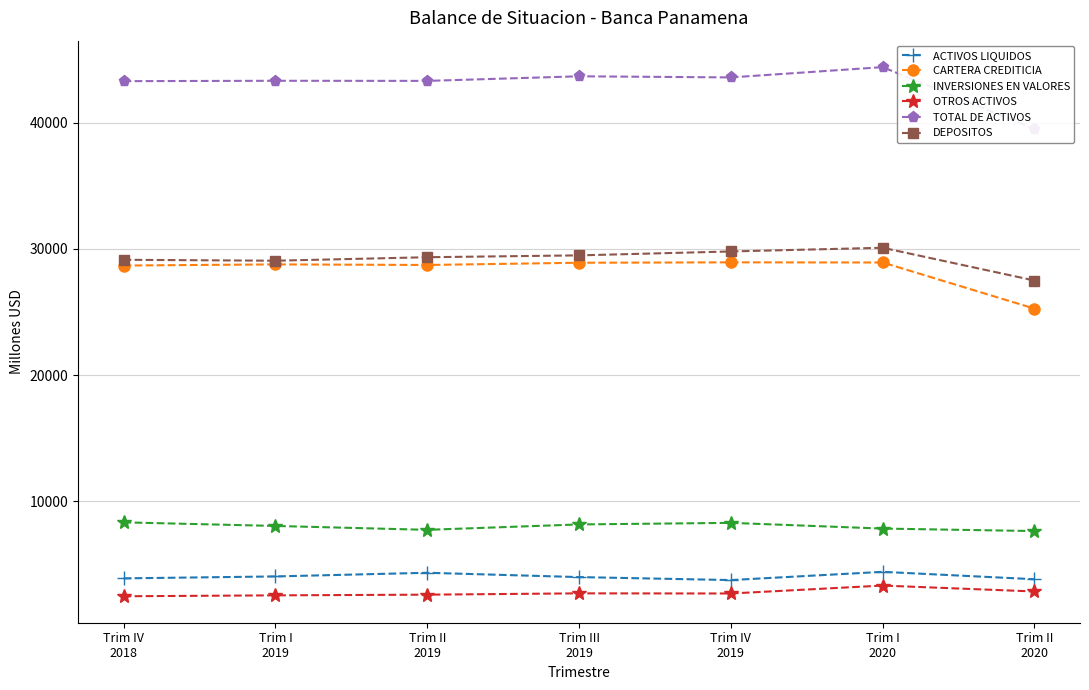

What is the sum of the OTROS ACTIVOS values at Trim I
2020 and Trim II
2020?

6124.7